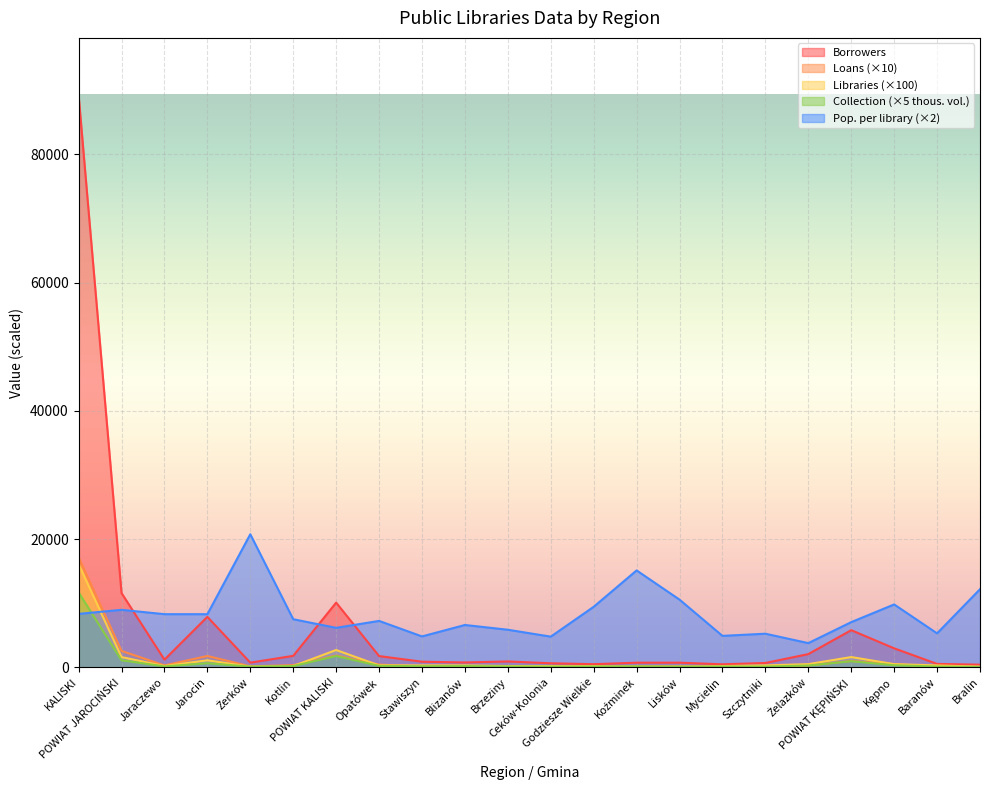

True or false: Libraries has a value of 200.0 at Brzeziny.

True